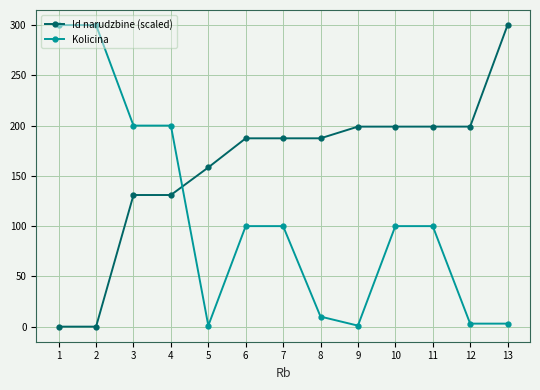

How many times do Kolicina and Id narudzbine (scaled) cross each other?

1